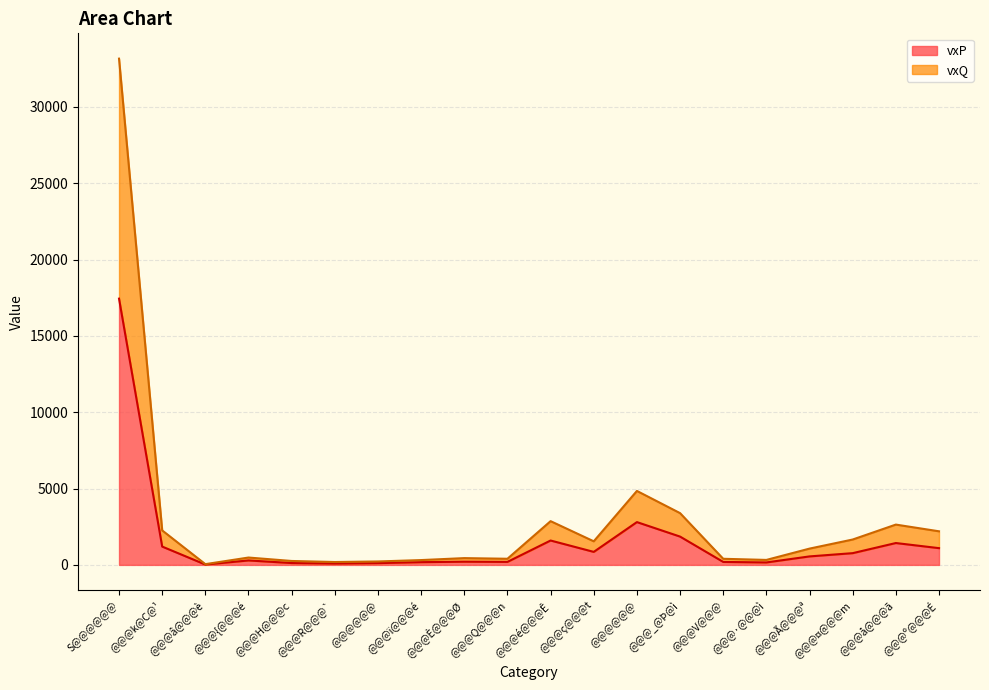

What is the total value across all series at @@@H@@@c?

257